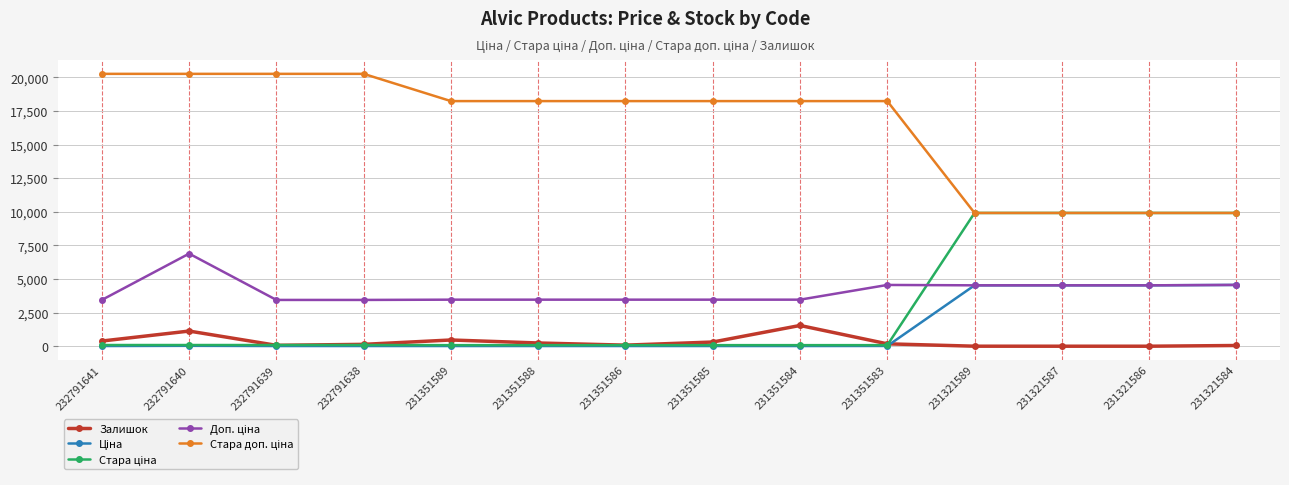

At how many categories does at least one series exceed 8880?

14